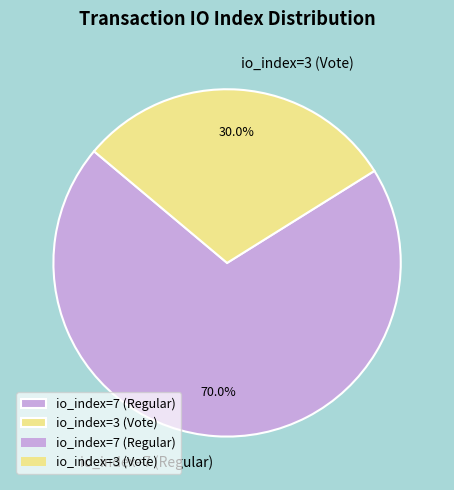

True or false: io_index=3 (Vote) accounts for 23% of the total.

False